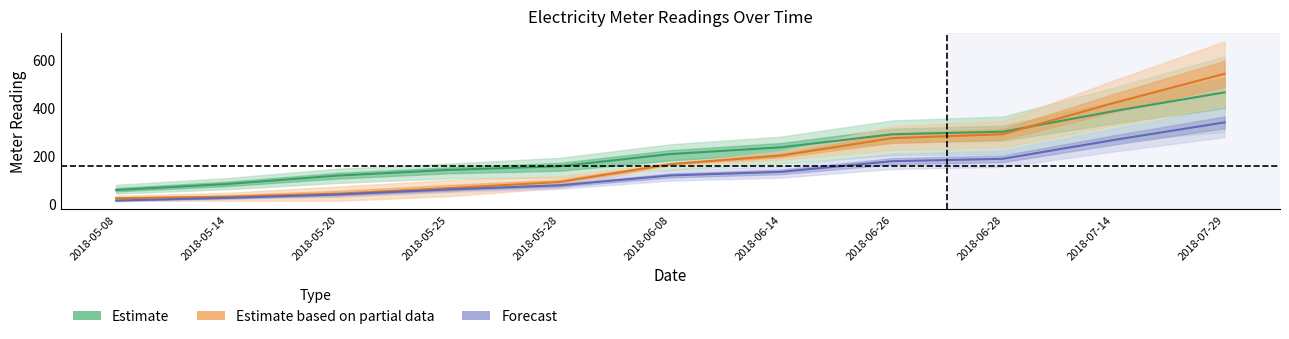

What is the value of the Forecast point at the 9th from the left?

188.0